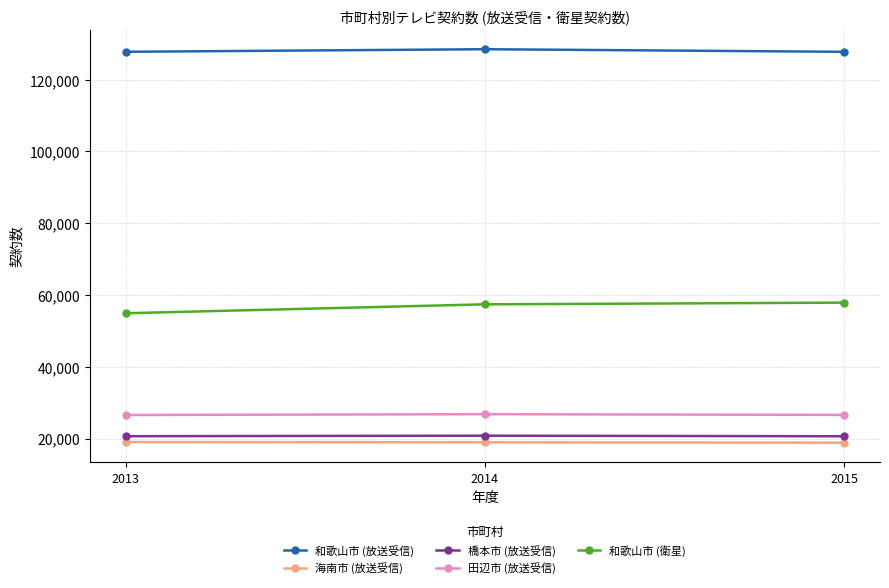

How many data points in 橋本市 (放送受信) are less than 20648?

1